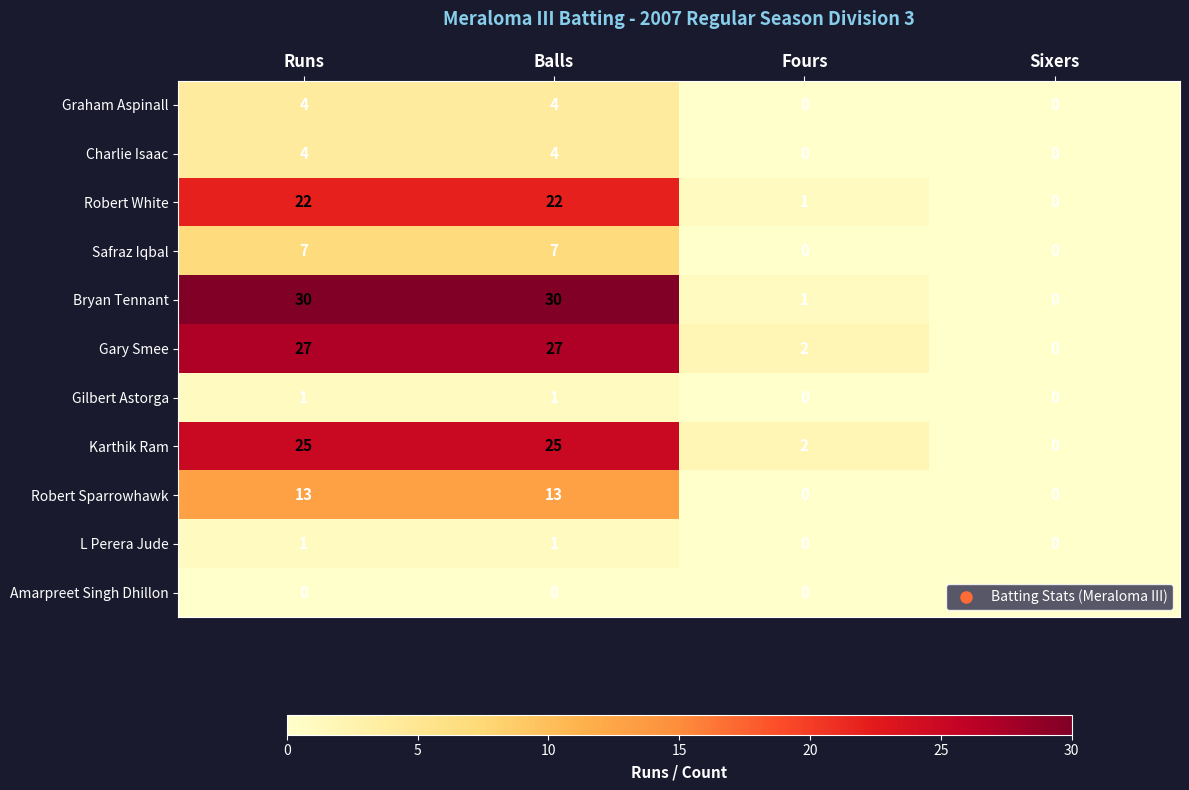

Which series has the largest total across all categories?

Bryan Tennant